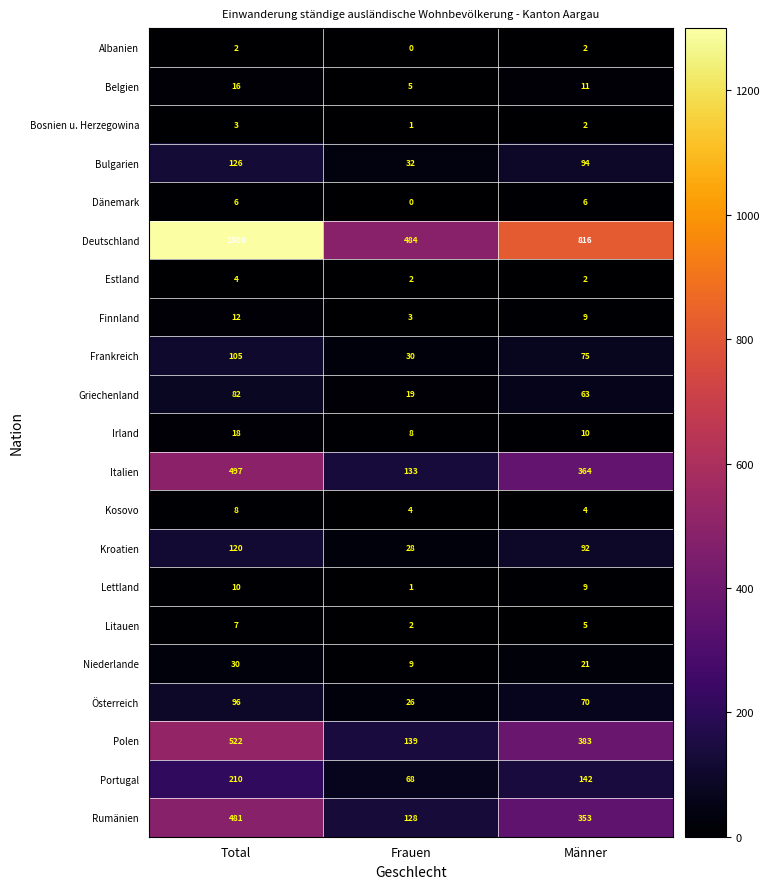

Which series has the largest range (max minus min)?

Deutschland